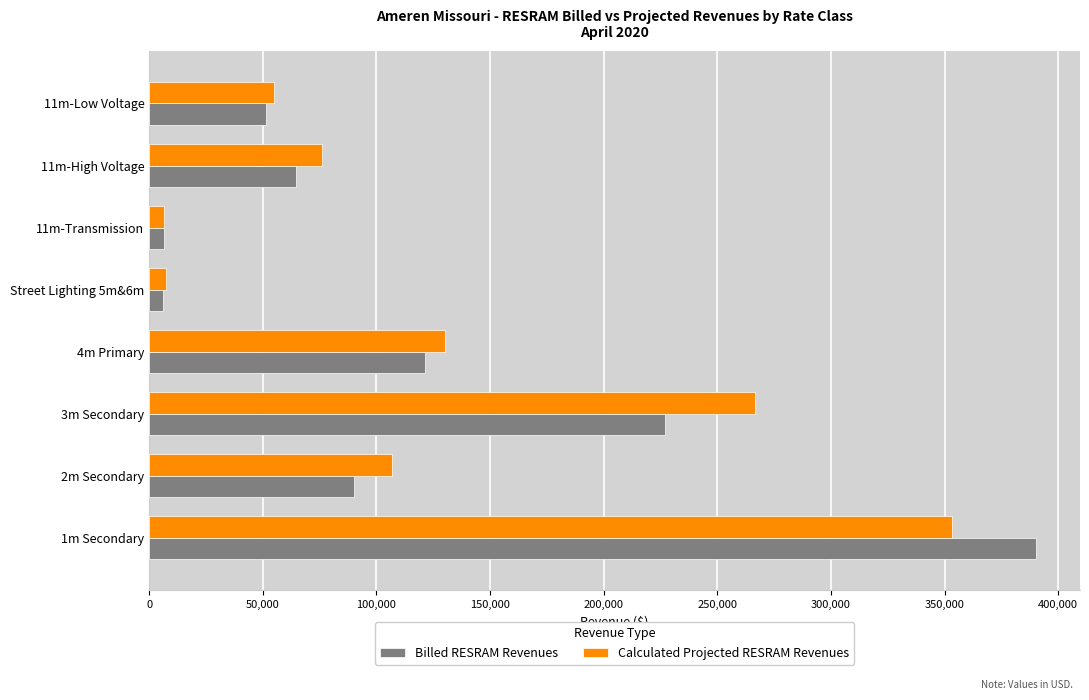

Which has a higher value, 4m Primary or 11m-High Voltage?

4m Primary